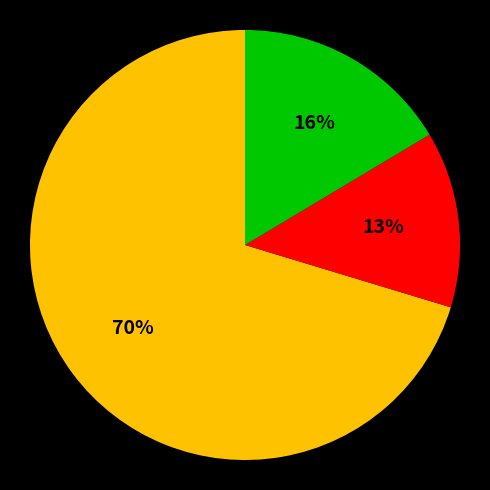

Is there any slice that represents more than half of the pie?

Yes